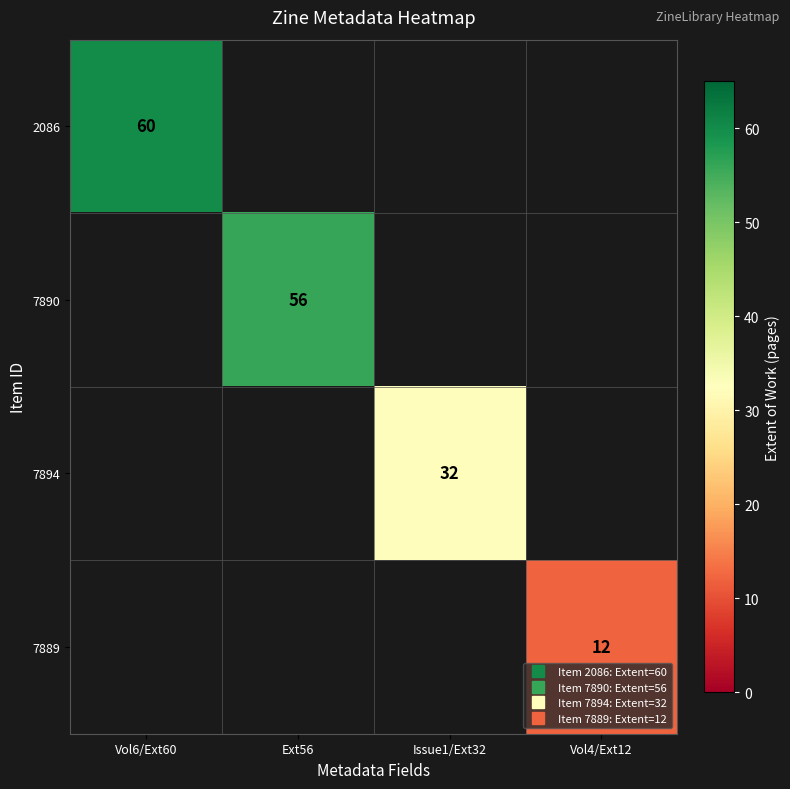

Rank the categories by 7894 value from lowest to highest.

Vol6/Ext60, Ext56, Vol4/Ext12, Issue1/Ext32